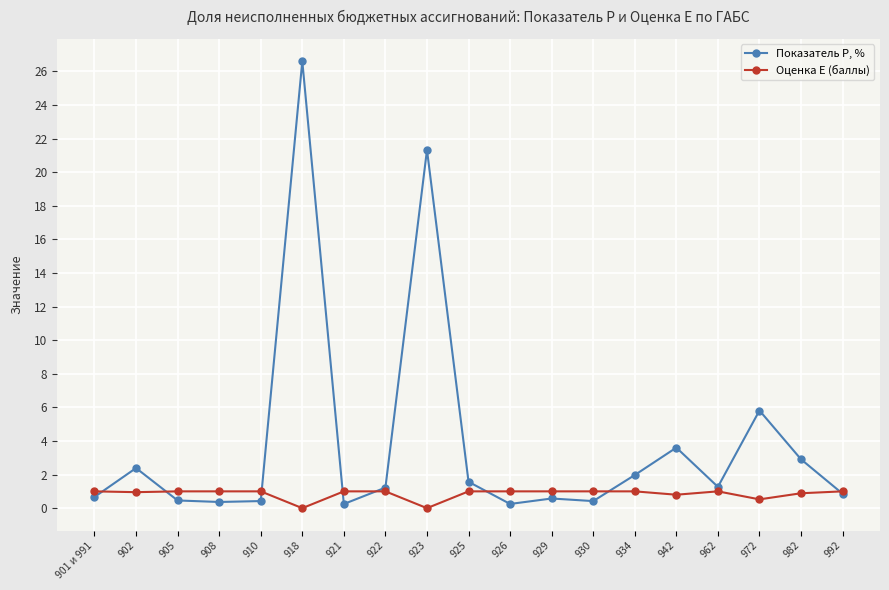

Which series has the widest spread of values?

Показатель P, %